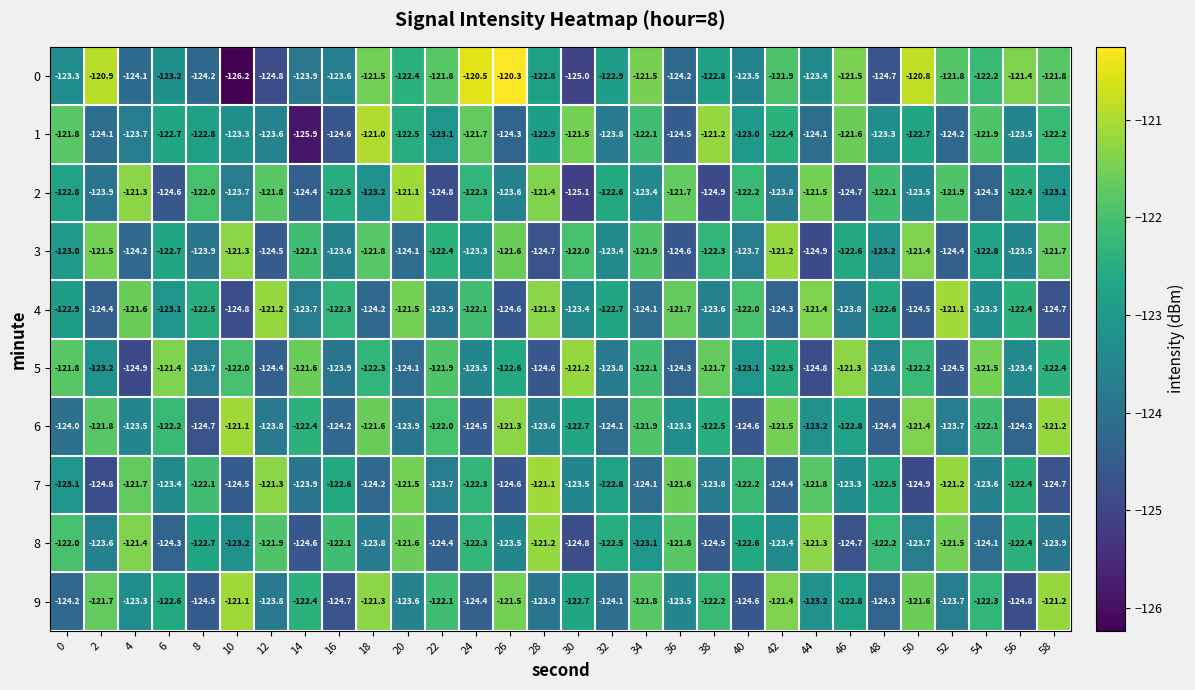

Rank the categories by 6 value from lowest to highest.

8, 40, 24, 48, 56, 16, 32, 0, 20, 12, 52, 28, 4, 36, 44, 46, 30, 38, 14, 6, 54, 22, 34, 2, 18, 42, 50, 26, 58, 10